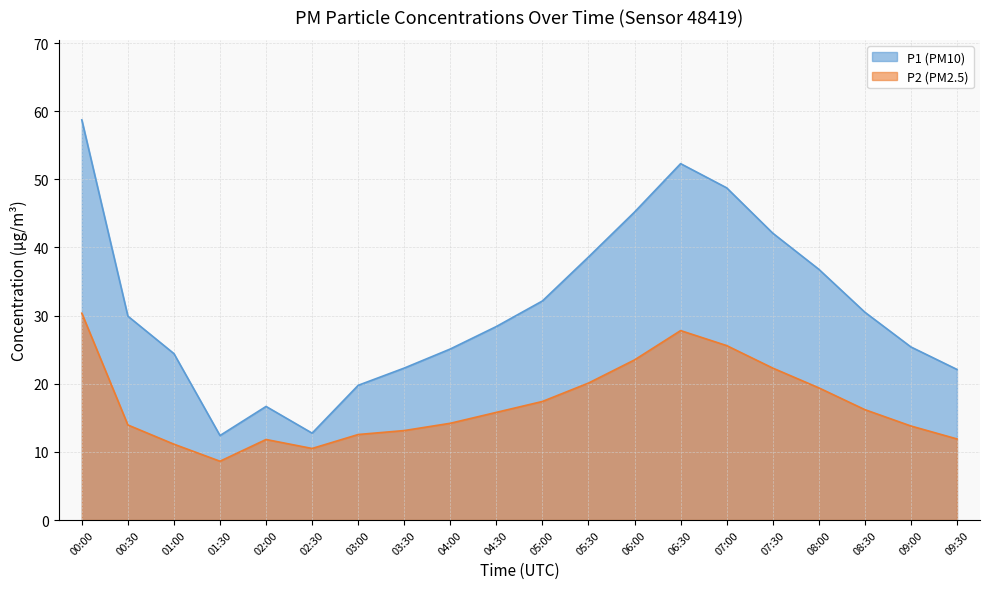

Is it true that P1 equals 18.5 at 01:30?

False